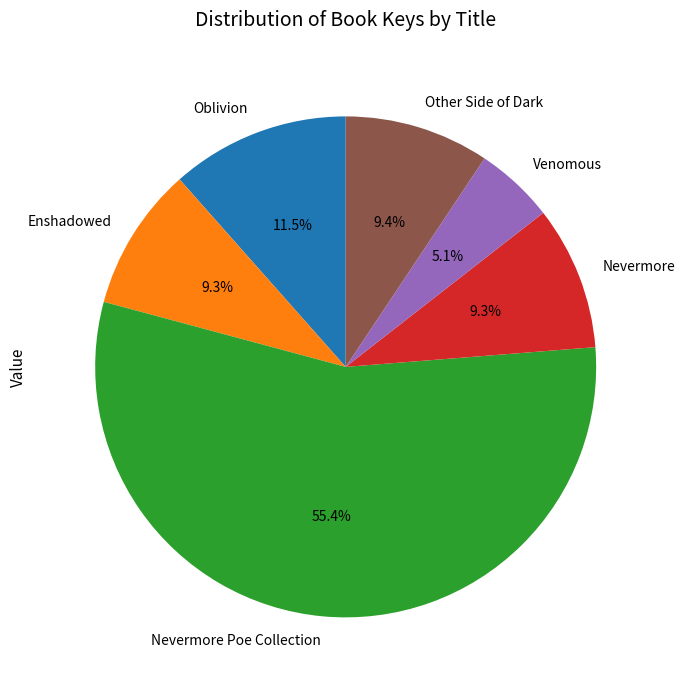

To the nearest percent, what percentage of the pie is Nevermore Poe Collection?

55%